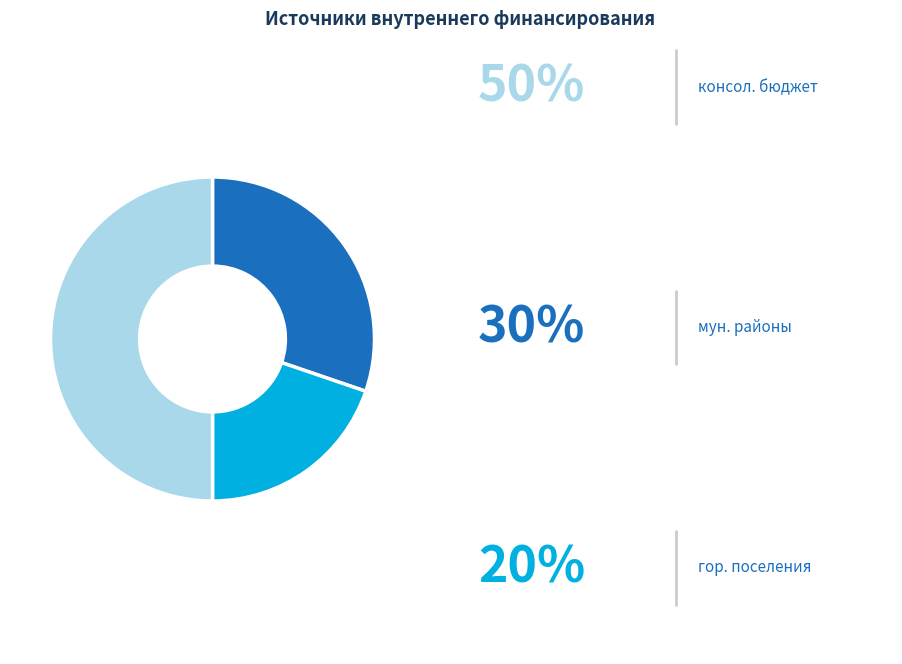

How many segments does this pie chart have?

3